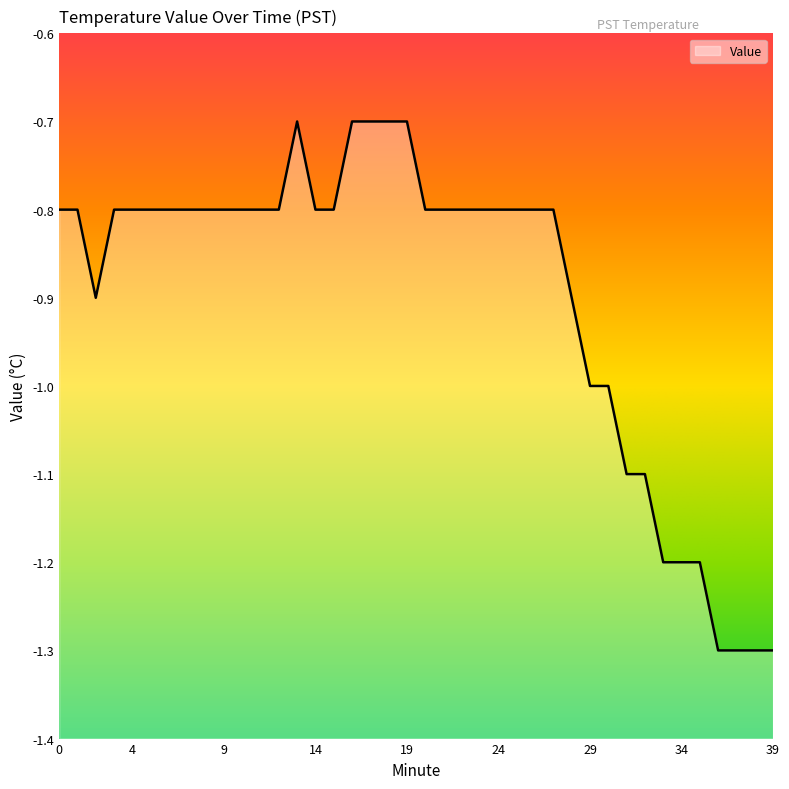

Count the values in the range -1 to 0.

31